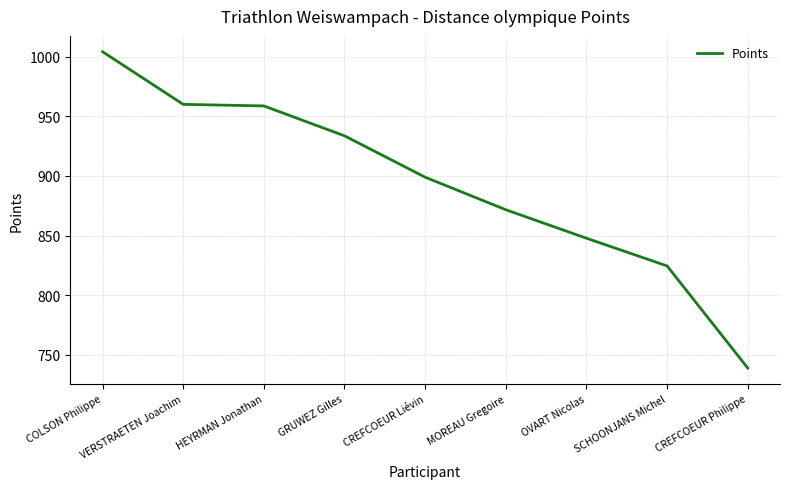

What is the sum of all values?

8038.2